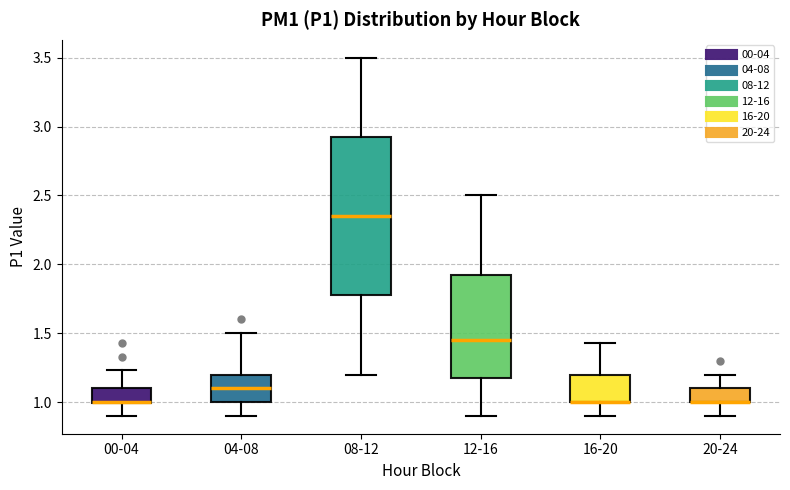

Which box is the tallest, from its lower edge to its upper edge?

08-12